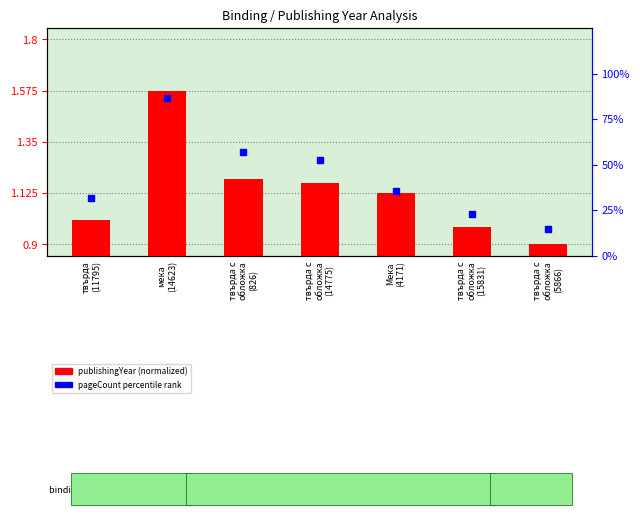

What are all the series names shown in the legend?

publishingYear (normalized), pageCount percentile rank